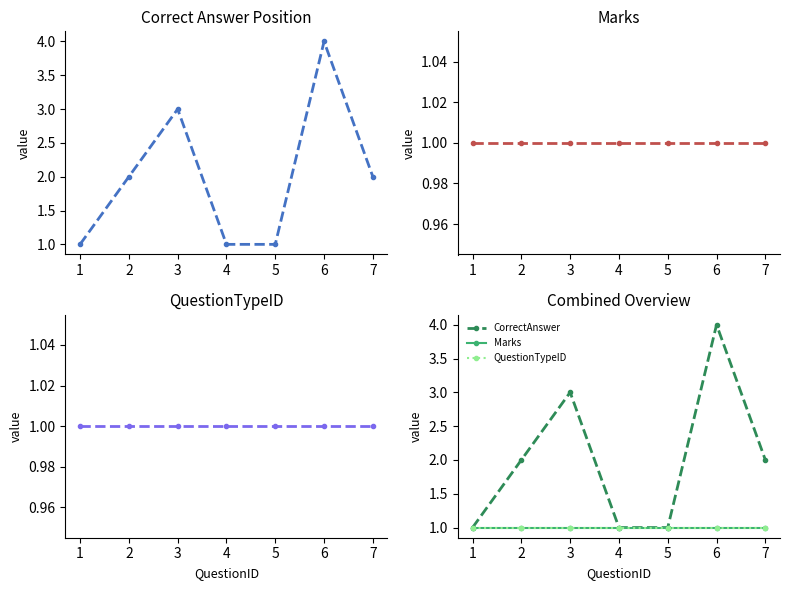

Reading right to left, transcribe all the data shown in this chart.

CorrectAnswer: 2	4	1	1	3	2	1
Marks: 1	1	1	1	1	1	1
QuestionTypeID: 1	1	1	1	1	1	1